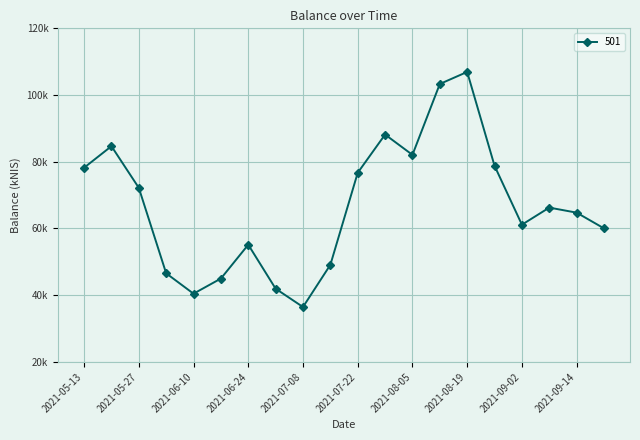

What is the value of the 8th point from the left?

41962.2